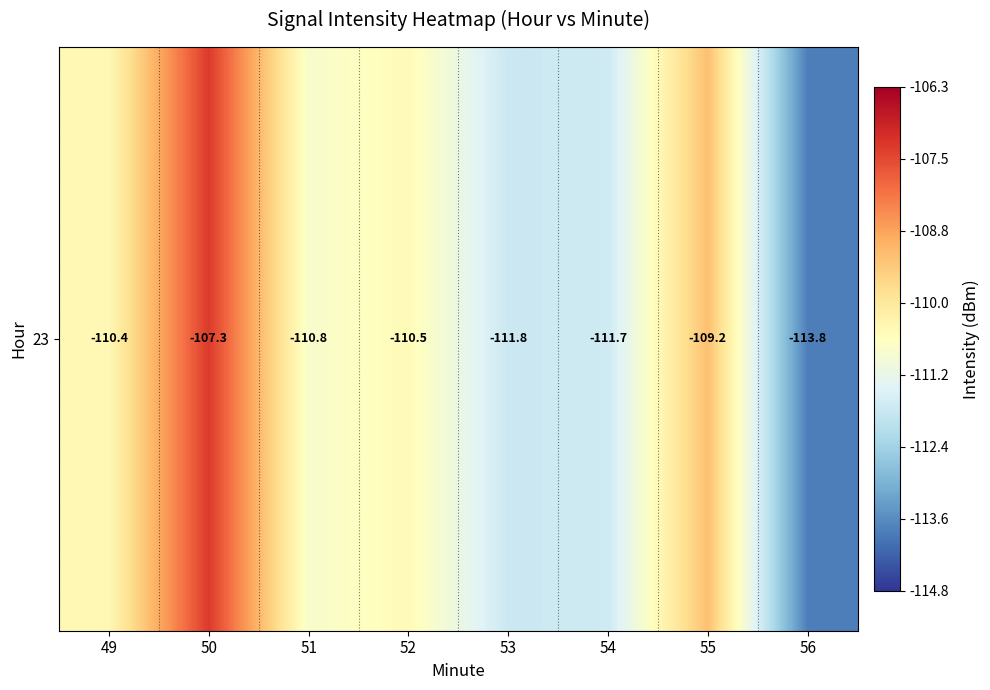

Which has a higher value, 51 or 49?

49